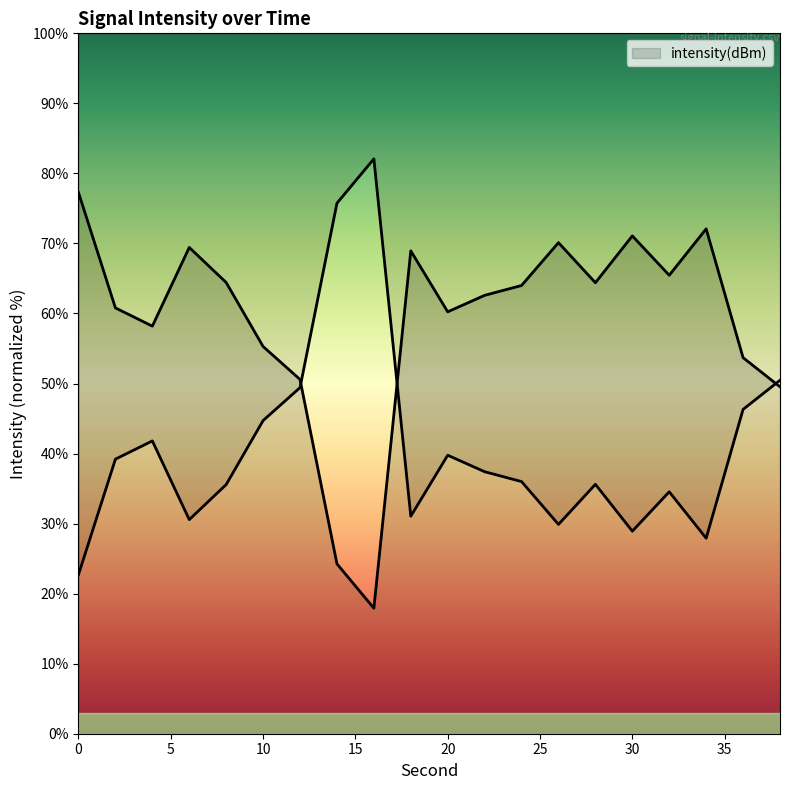

Reading left to right, list all the values displayed in this chart.

77.3	60.8	58.2	69.4	64.4	55.3	50.6	24.3	17.9	68.9	60.2	62.6	64.0	70.1	64.4	71.1	65.5	72.1	53.7	49.5